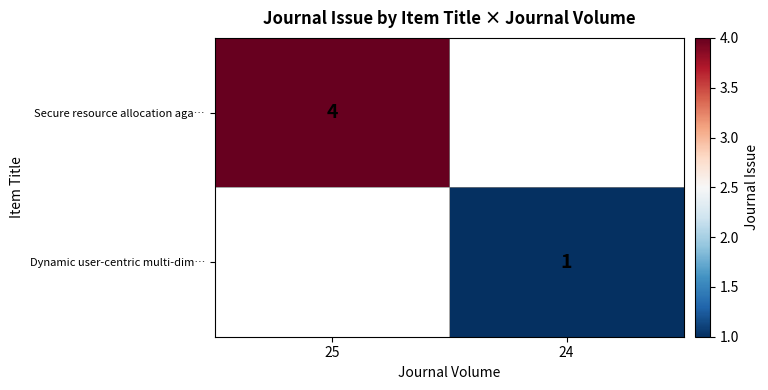

Is it true that Dynamic user-centric multi-dim… equals 0 at 24?

False